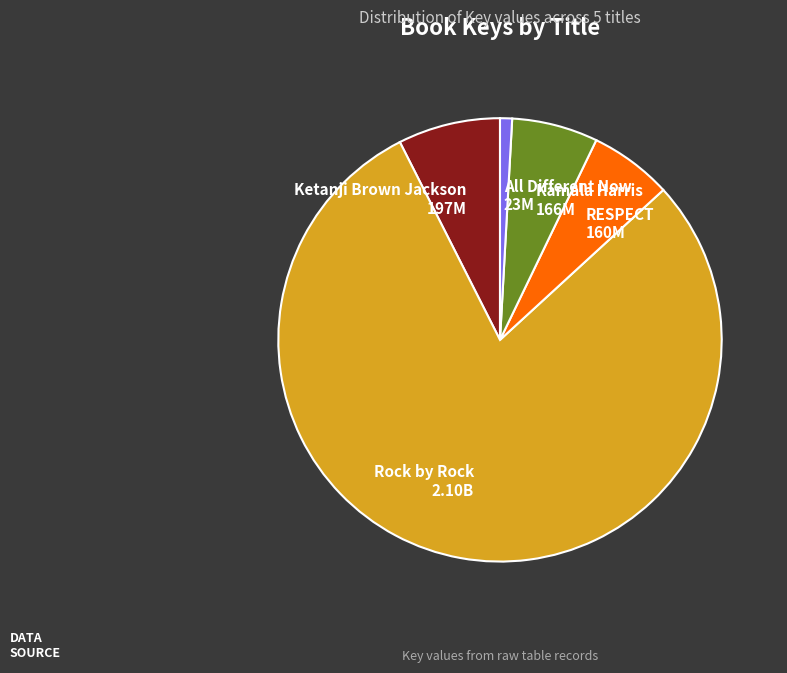

True or false: RESPECT accounts for 1% of the total.

False